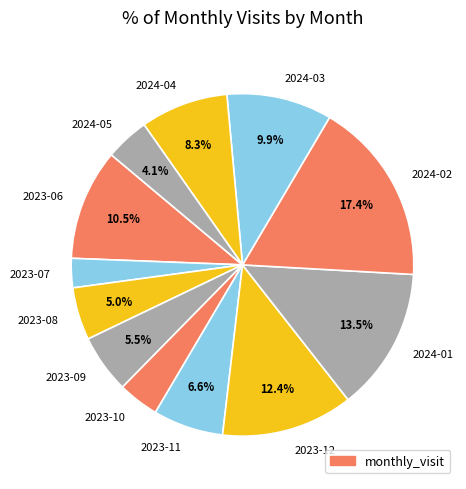

Which has a higher value, 2024-02 or 2023-10?

2024-02